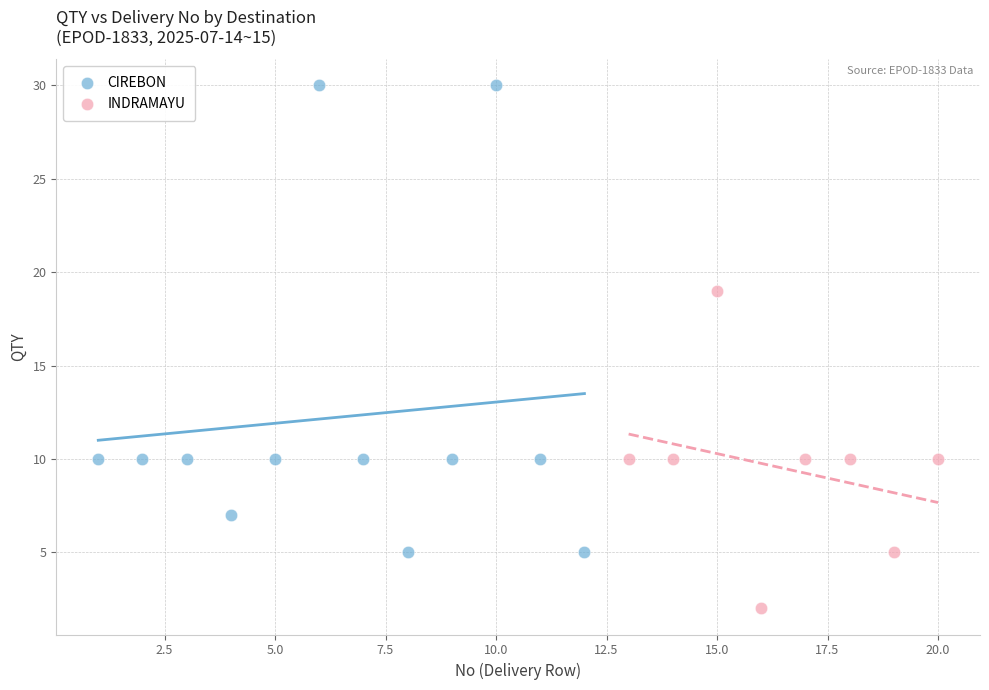

Which series reaches the maximum Y coordinate?

CIREBON